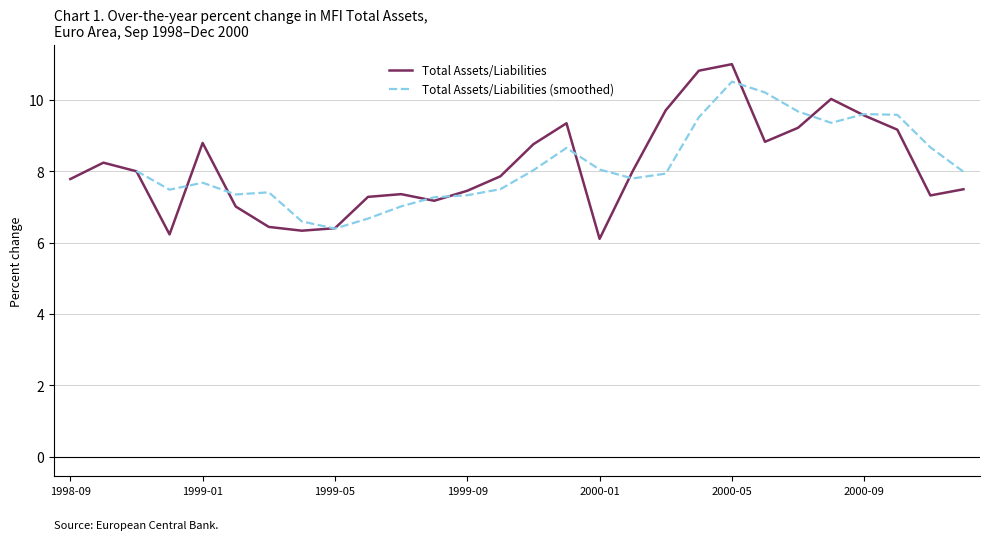

At 27, list the series in order from largest to smallest.

Total Assets/Liabilities (smoothed), Total Assets/Liabilities